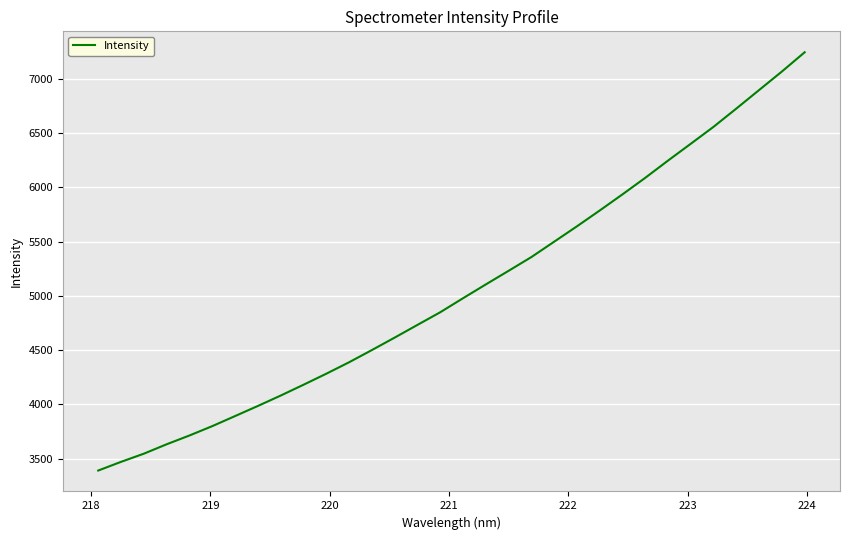

What is the smallest value displayed?

3391.7